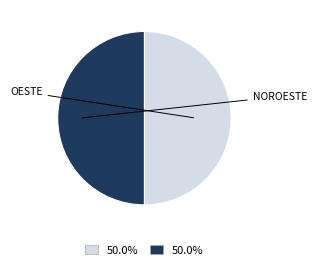

Is there a majority slice in this chart?

No